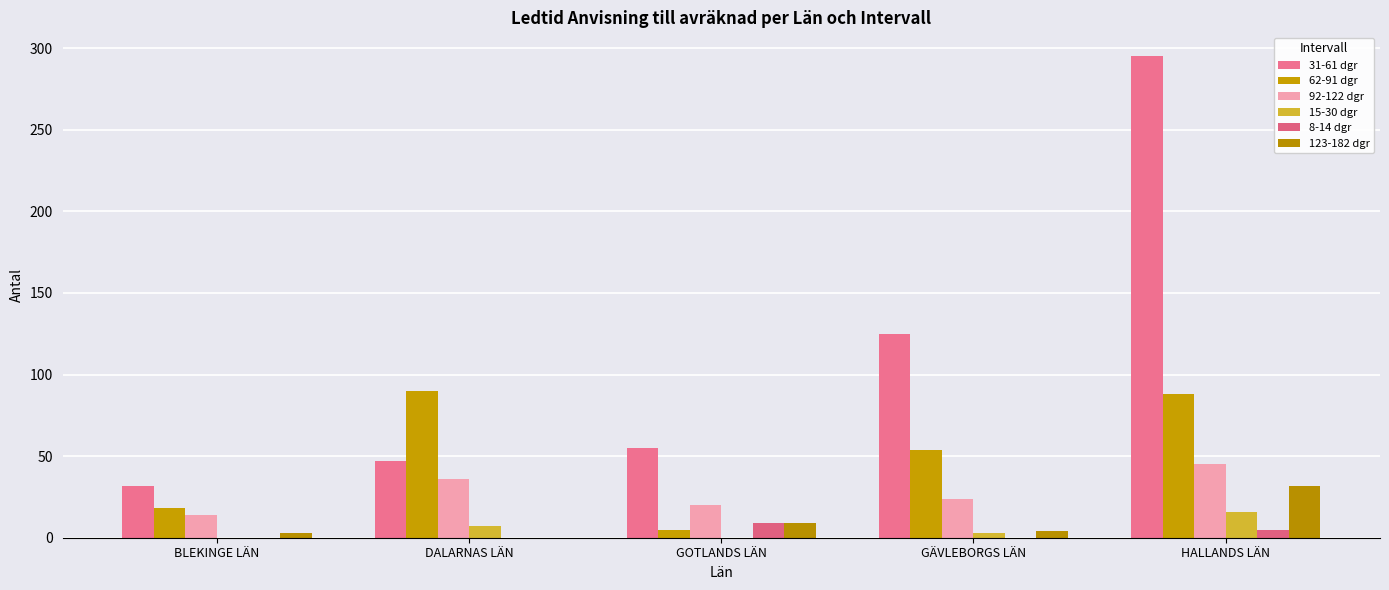

Is it true that 15-30 dgr equals -9 at BLEKINGE LÄN?

False